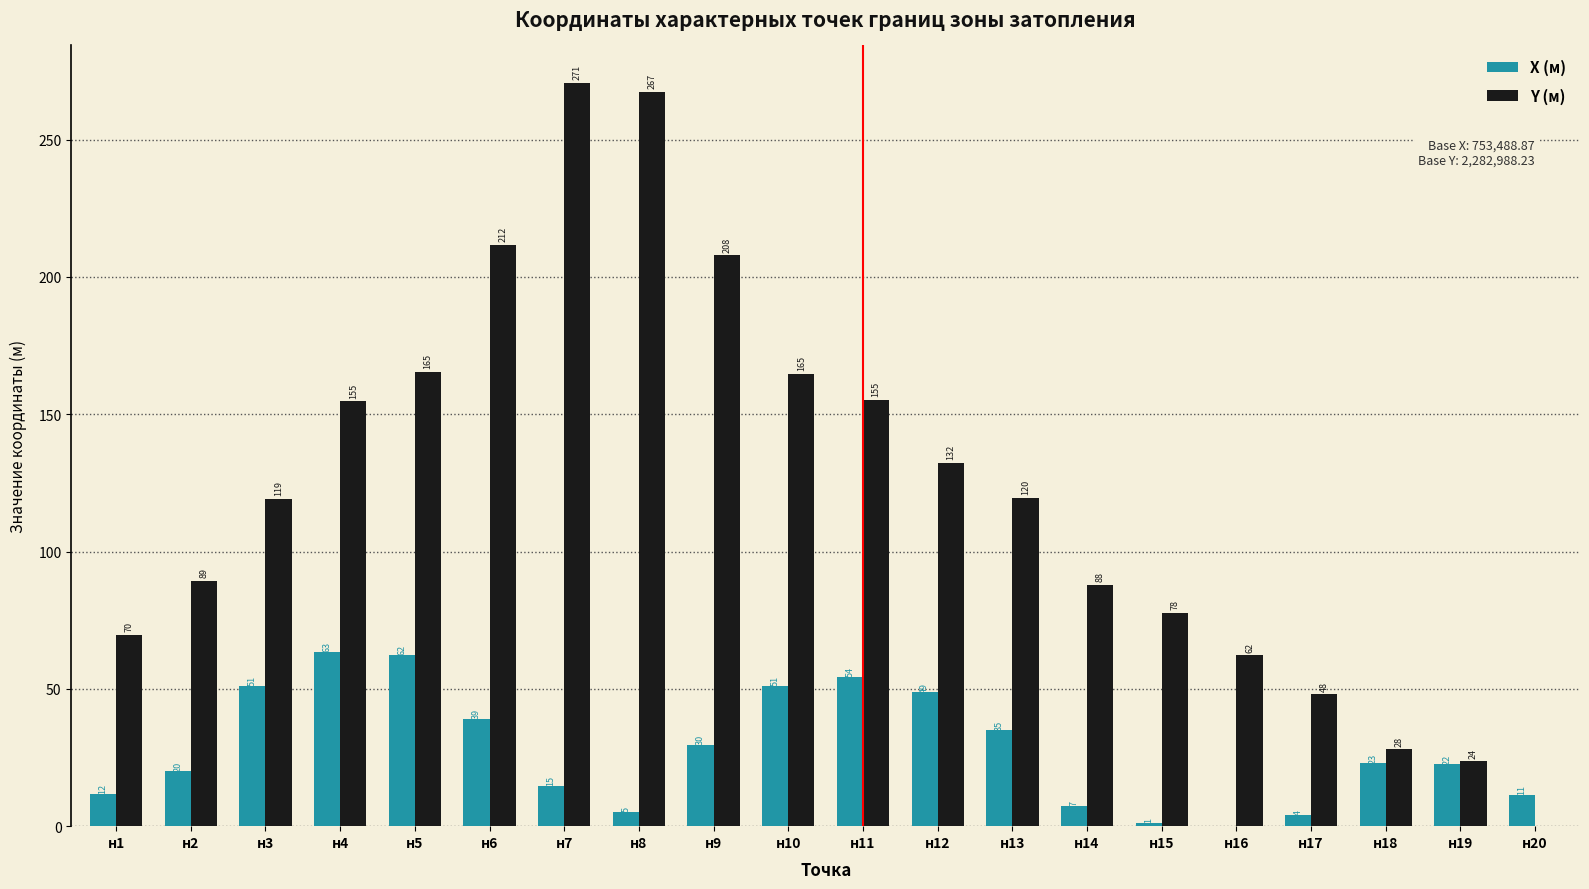

What is the difference between the Y (м) values at н20 and н2?

89.4